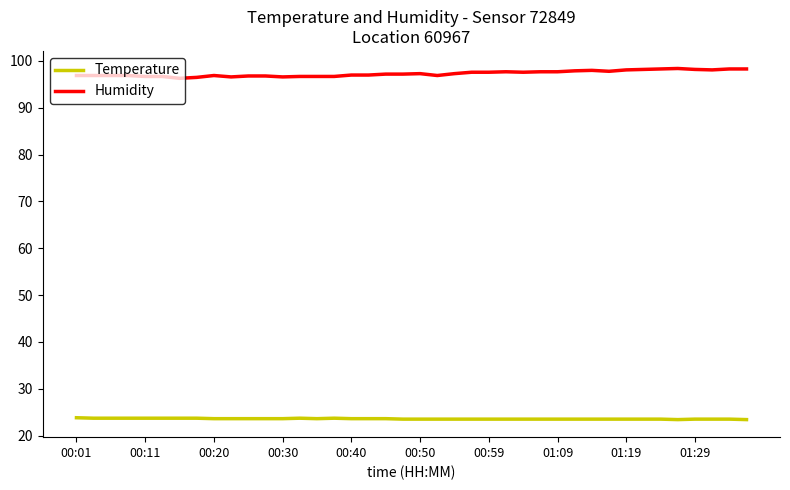

What are all the series names shown in the legend?

Temperature, Humidity